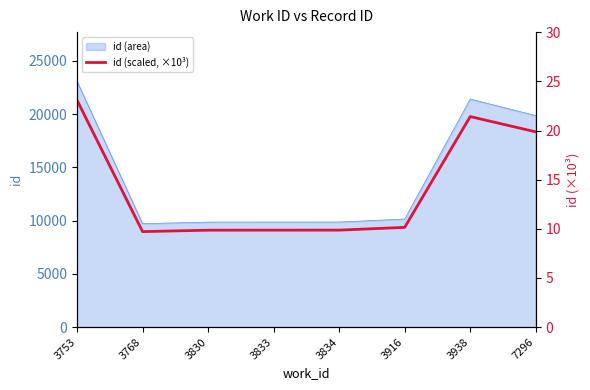

How many points are higher than both their immediate neighbors (excluding endpoints)?

1